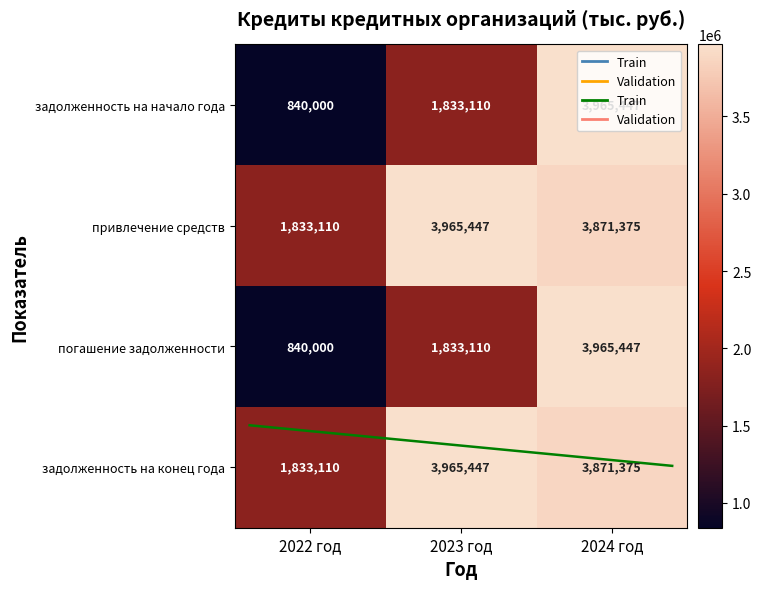

What is the difference between the highest and lowest values at 2022 год?

993110.3